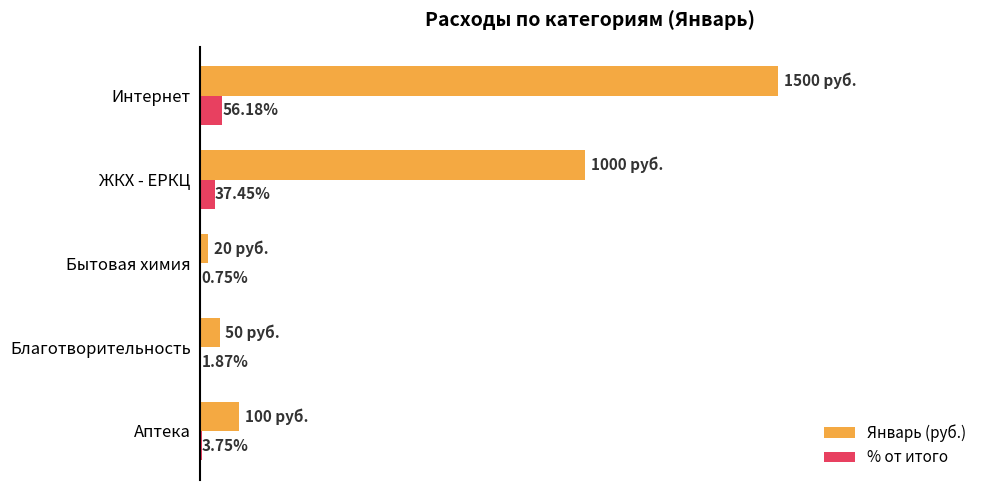

Between Бытовая химия and Интернет, which series saw the biggest shift?

Январь (руб.)